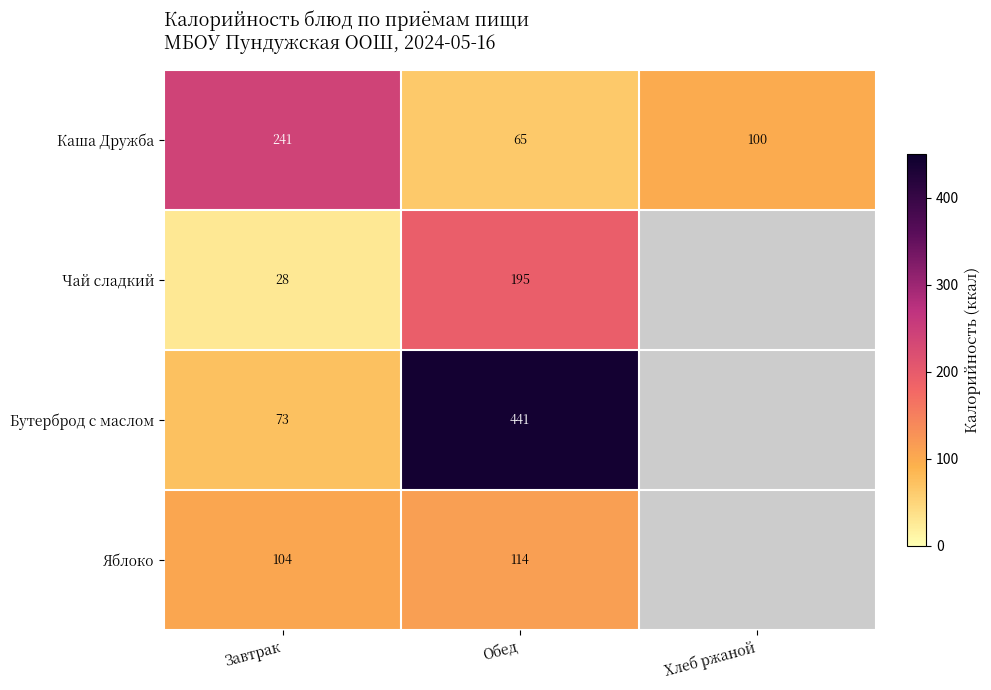

Rank the categories by Каша Дружба value from highest to lowest.

Завтрак, Хлеб ржаной, Обед